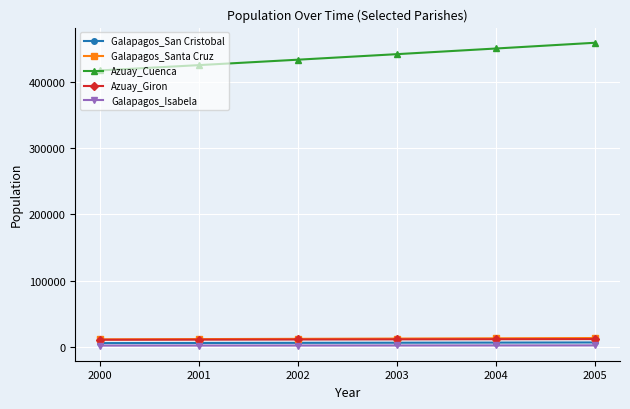

The value of Galapagos_Santa Cruz at 2001 is 11420.4. True or false?

True